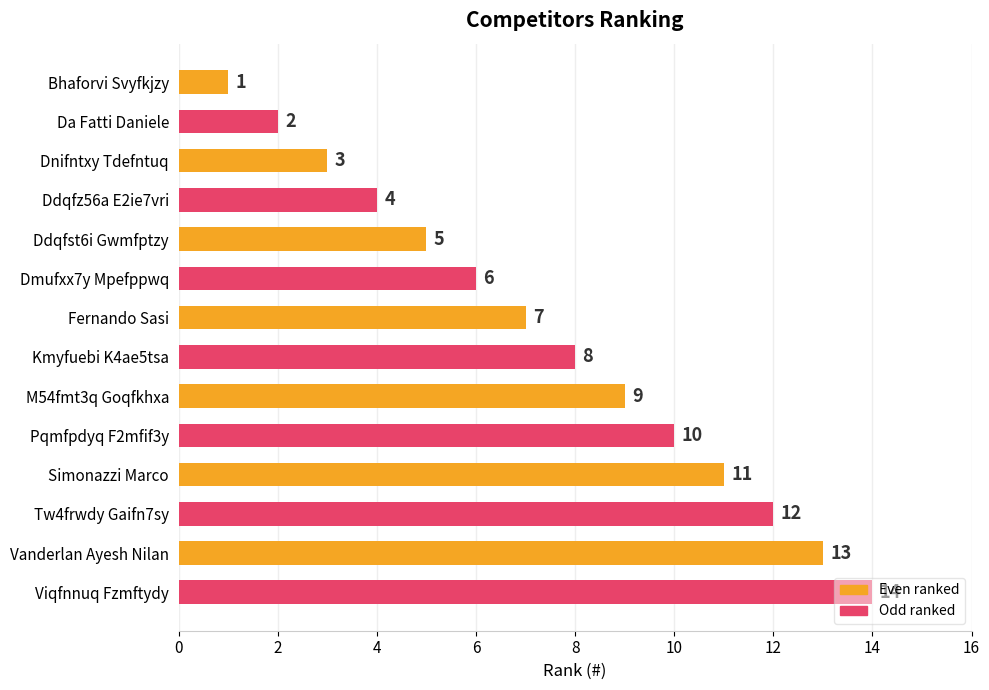

List the labels in order of value, smallest first.

Bhaforvi Svyfkjzy, Da Fatti Daniele, Dnifntxy Tdefntuq, Ddqfz56a E2ie7vri, Ddqfst6i Gwmfptzy, Dmufxx7y Mpefppwq, Fernando Sasi, Kmyfuebi K4ae5tsa, M54fmt3q Goqfkhxa, Pqmfpdyq F2mfif3y, Simonazzi Marco, Tw4frwdy Gaifn7sy, Vanderlan Ayesh Nilan, Viqfnnuq Fzmftydy